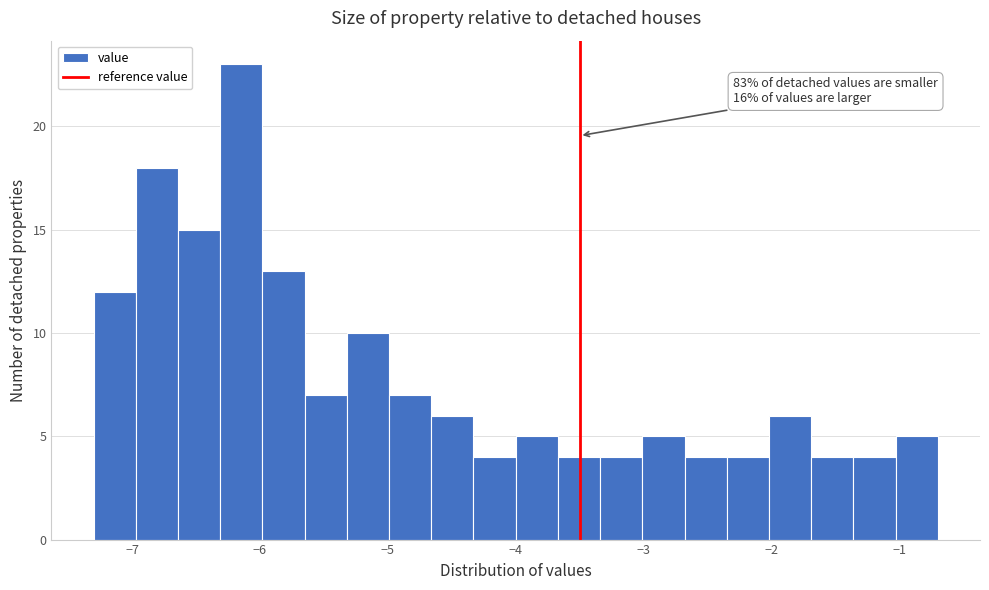

Around what value on the x-axis is the tallest bar? Give the approximate position of its centre, as read against the axis.

-6.1